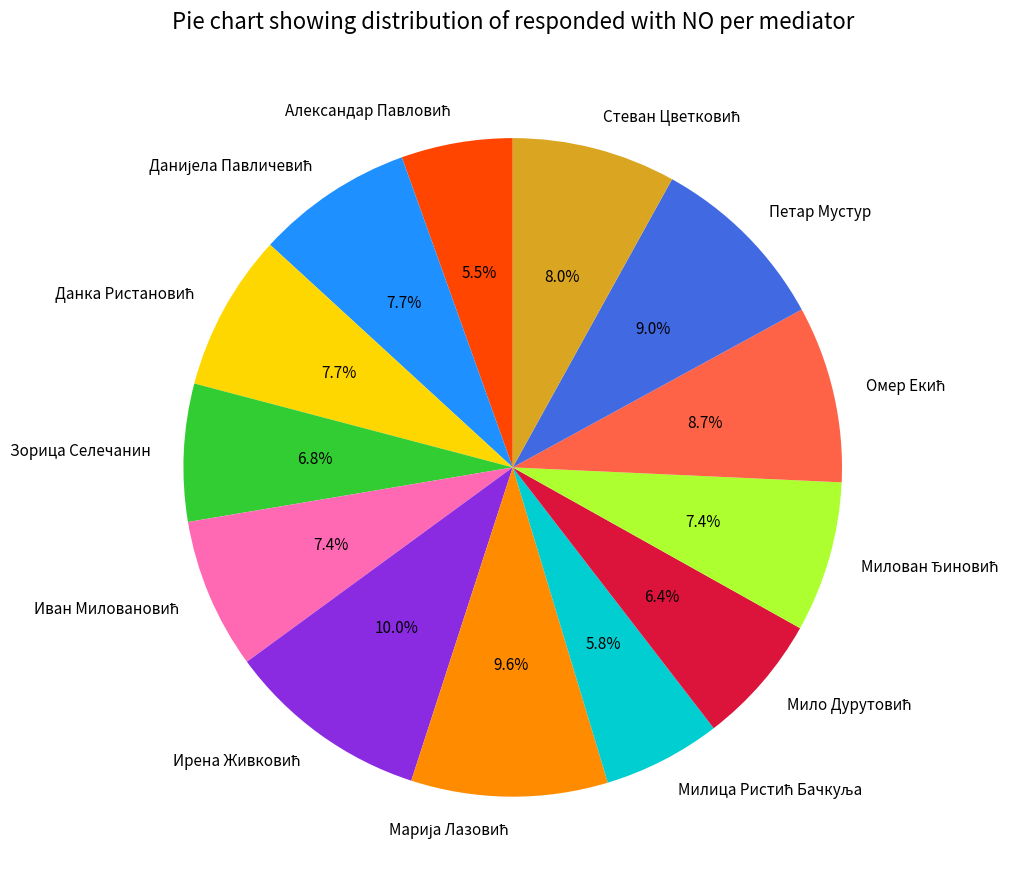

Is there any slice that represents more than half of the pie?

No